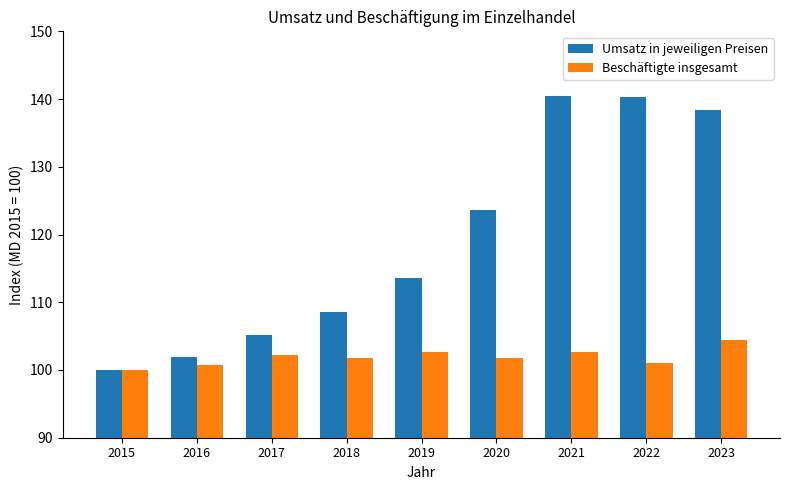

How many data points in Umsatz in jeweiligen Preisen are above 113?

5